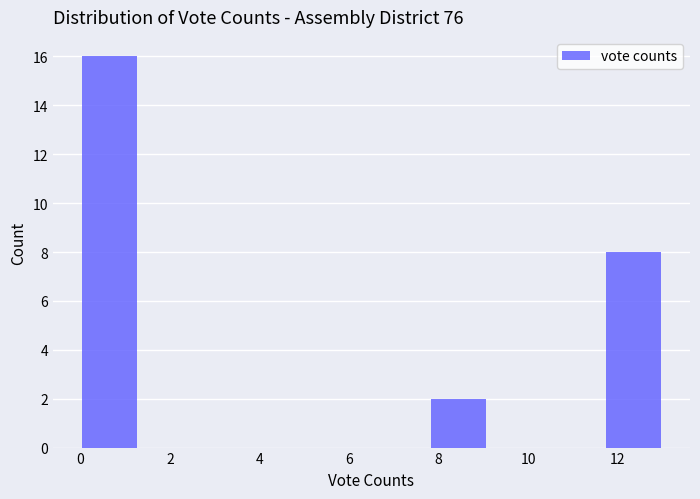

Reading left to right, transcribe this chart: for each bar, give the range it covers on the x-axis and its height. Neither the bar edges nor the heights are printed on the chart, so give them approximately, as read against the axes.

0.0 to 1.3: 16
1.3 to 2.6: 0
2.6 to 3.9: 0
3.9 to 5.2: 0
5.2 to 6.5: 0
6.5 to 7.8: 0
7.8 to 9.1: 2
9.1 to 10.4: 0
10.4 to 11.7: 0
11.7 to 13.0: 8